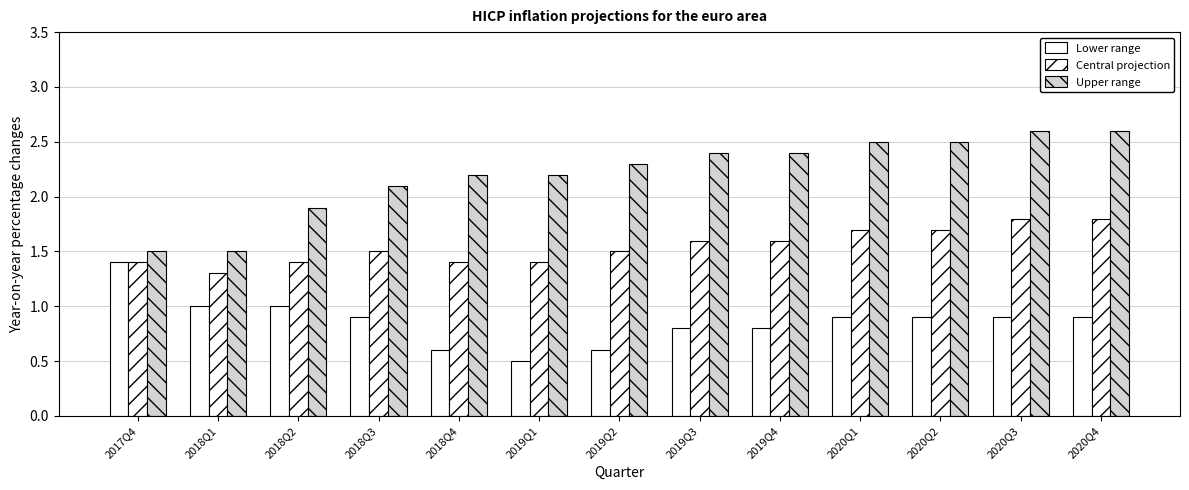

Where is Upper range nearest to the value 2?

2018Q2